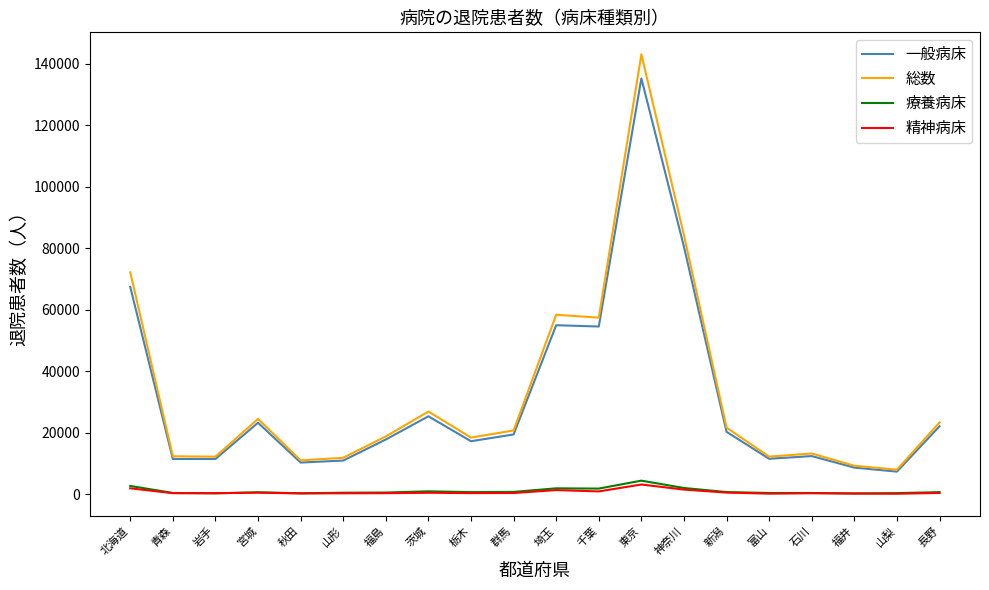

In 精神病床, how many points are lower than both neighbors (excluding endpoints)?

6